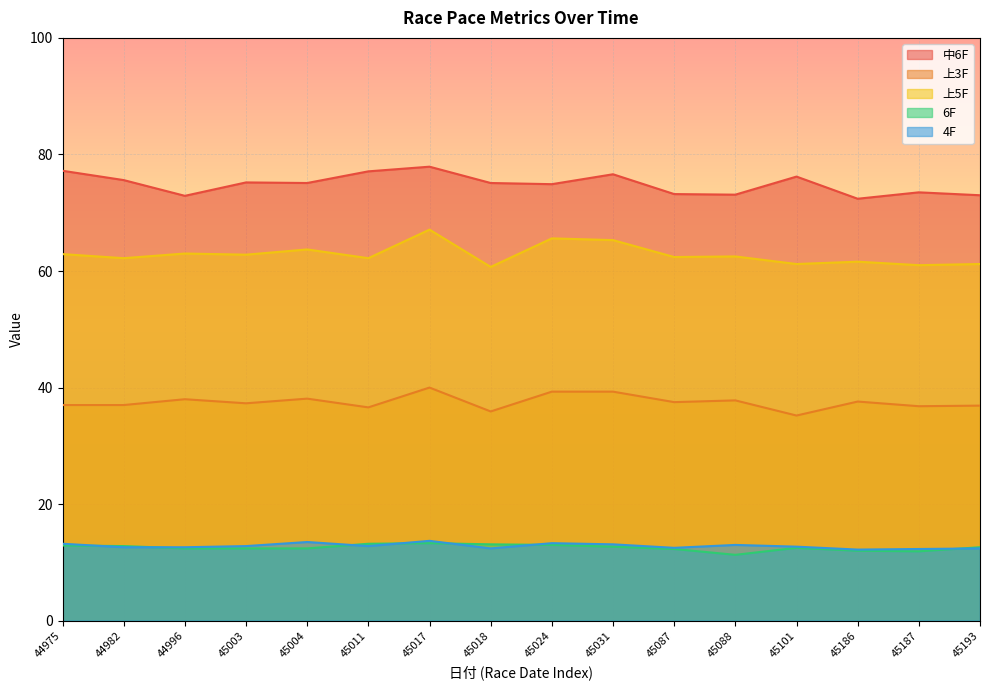

What are all the series names shown in the legend?

中6F, 上3F, 上5F, 6F, 4F